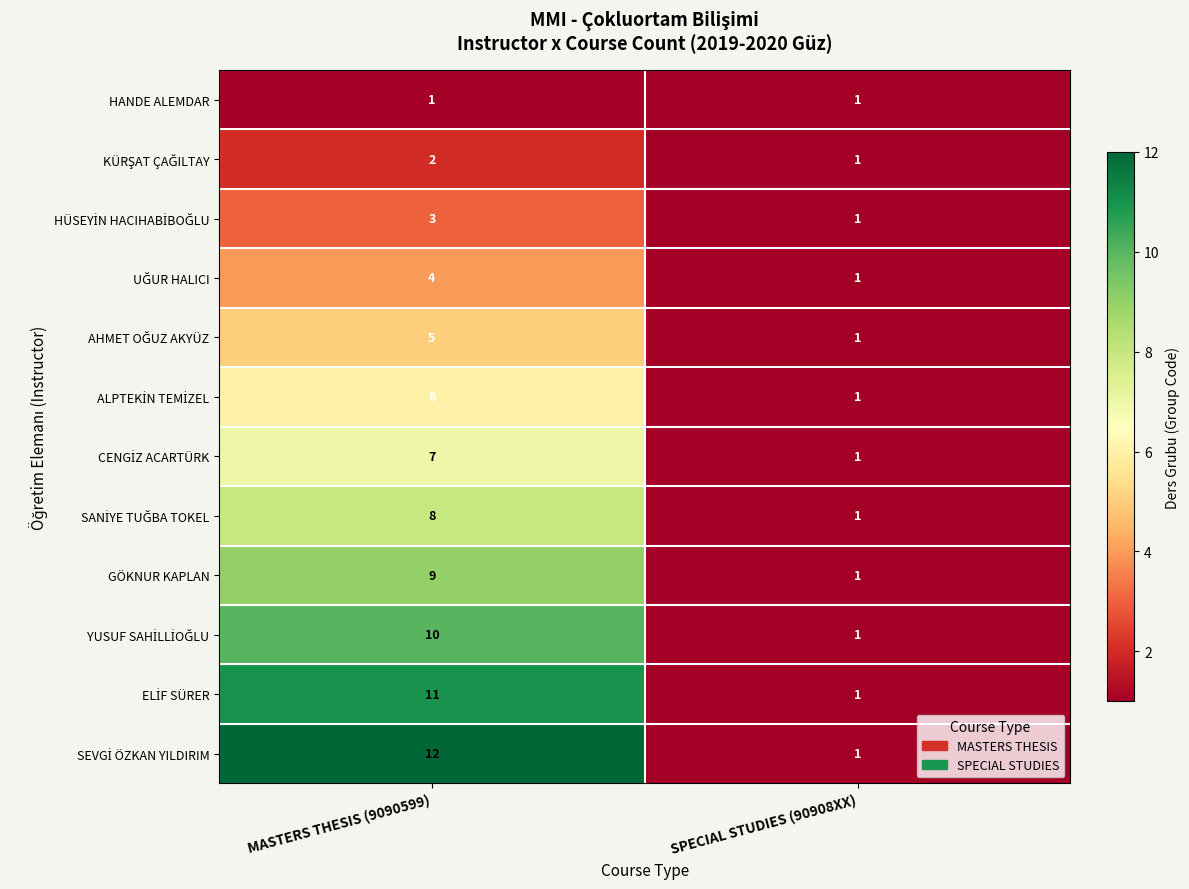

At which category is the sum across all series the highest?

MASTERS THESIS (9090599)